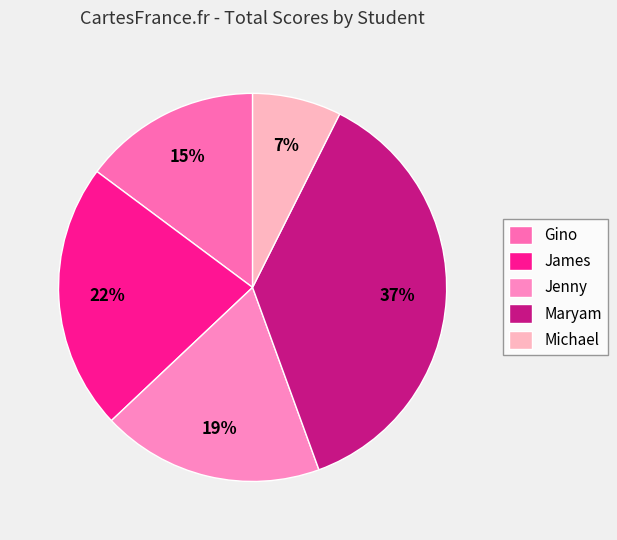

Is there a majority slice in this chart?

No